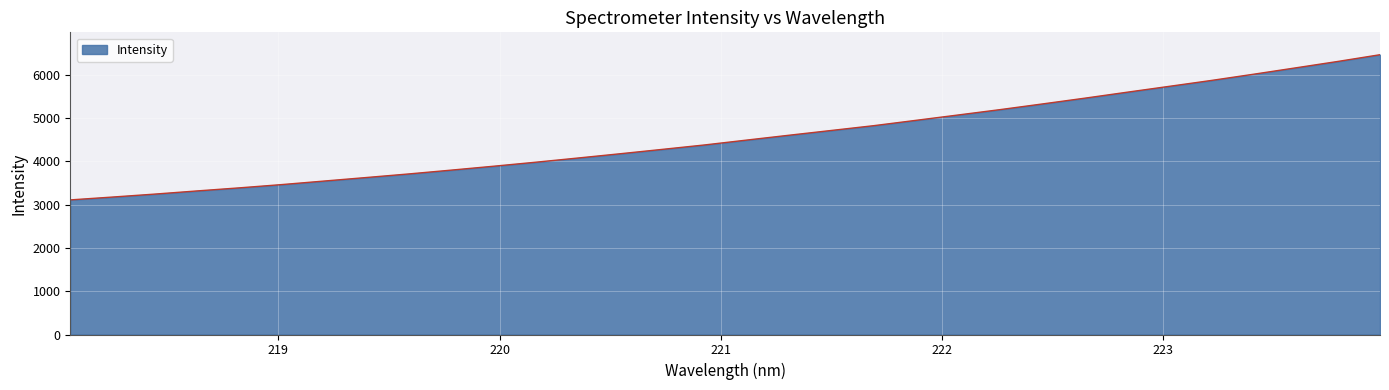

What is the minimum value shown in the chart?

3108.6